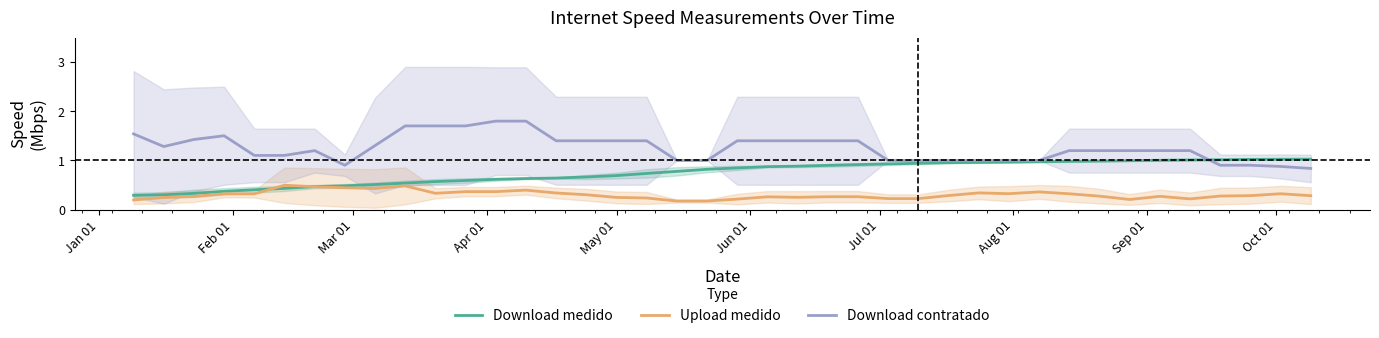

List the series in order of their overall mean, highest first.

Download contratado, Download medido, Upload medido